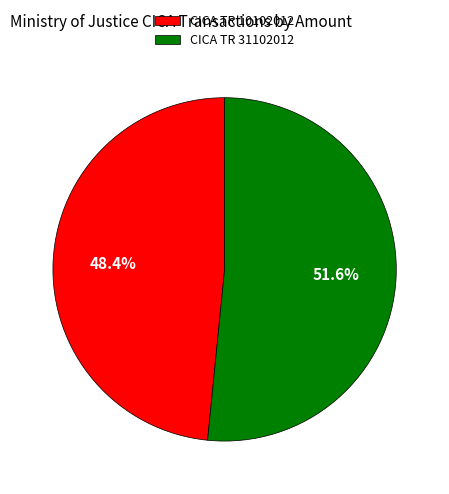

To the nearest percent, what is the average slice percentage?

50%